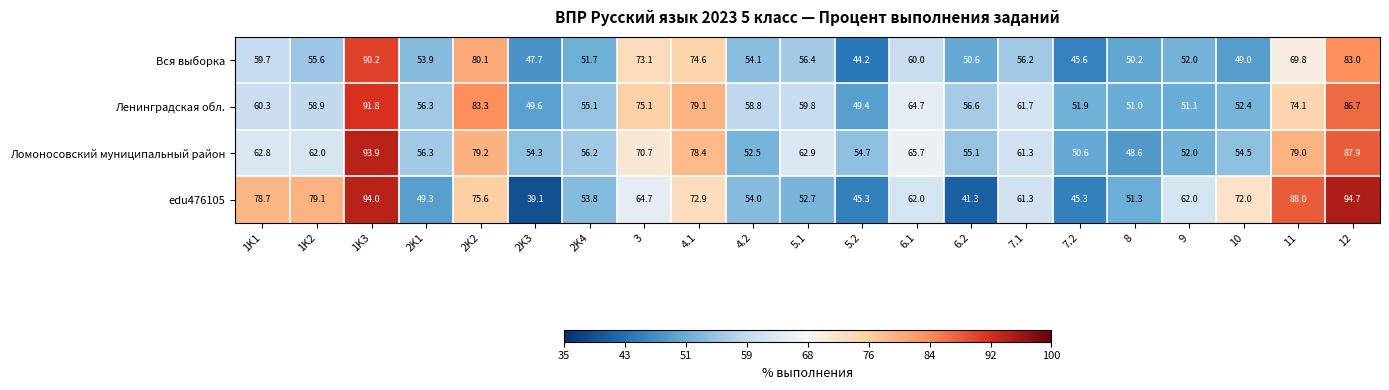

What is the difference between the highest and lowest values at 9?

10.9